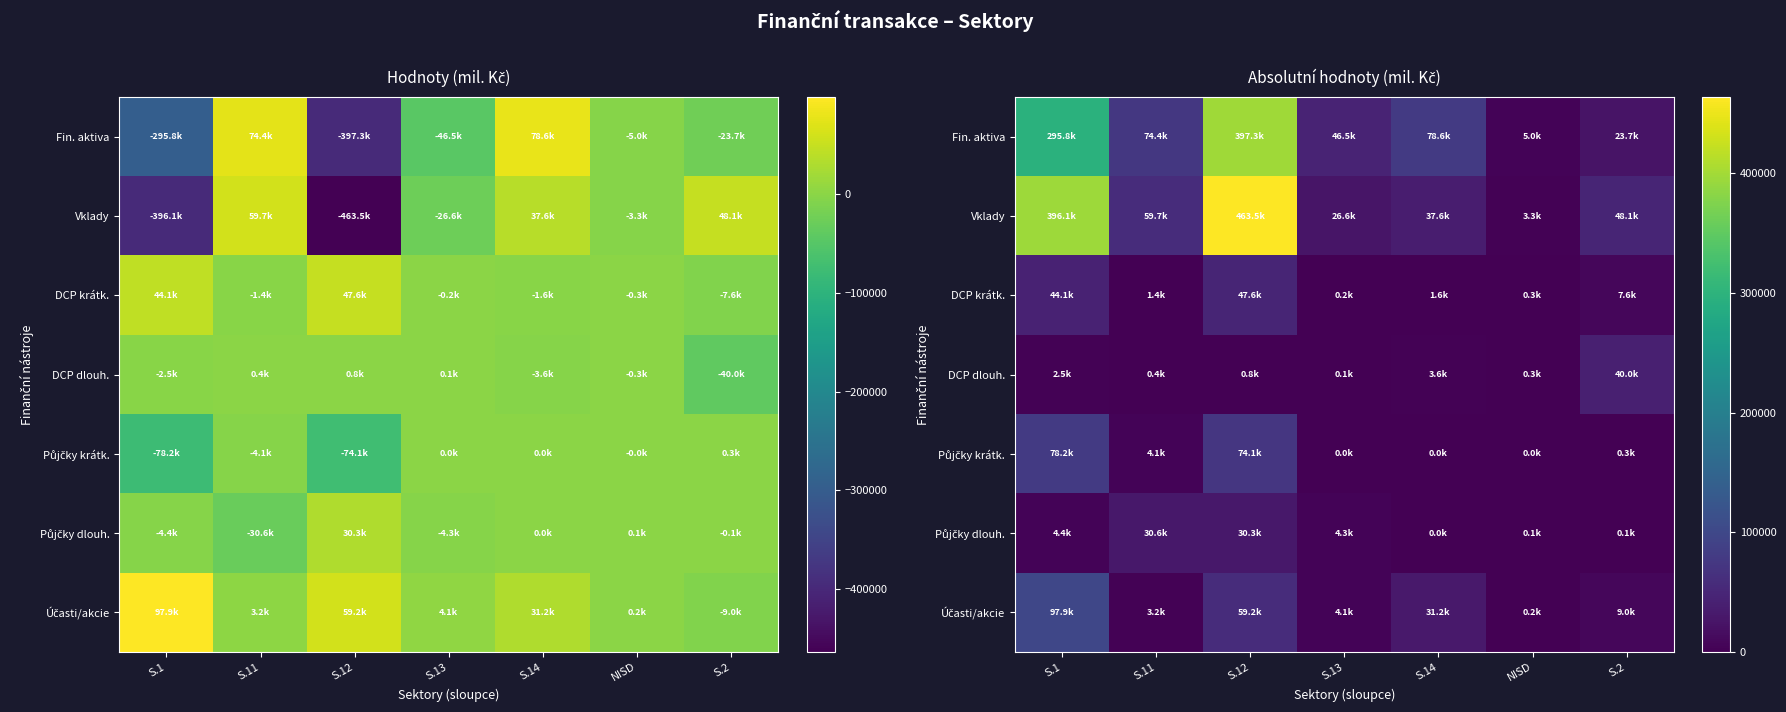

What is the difference between the highest and lowest values at S.13?

46451